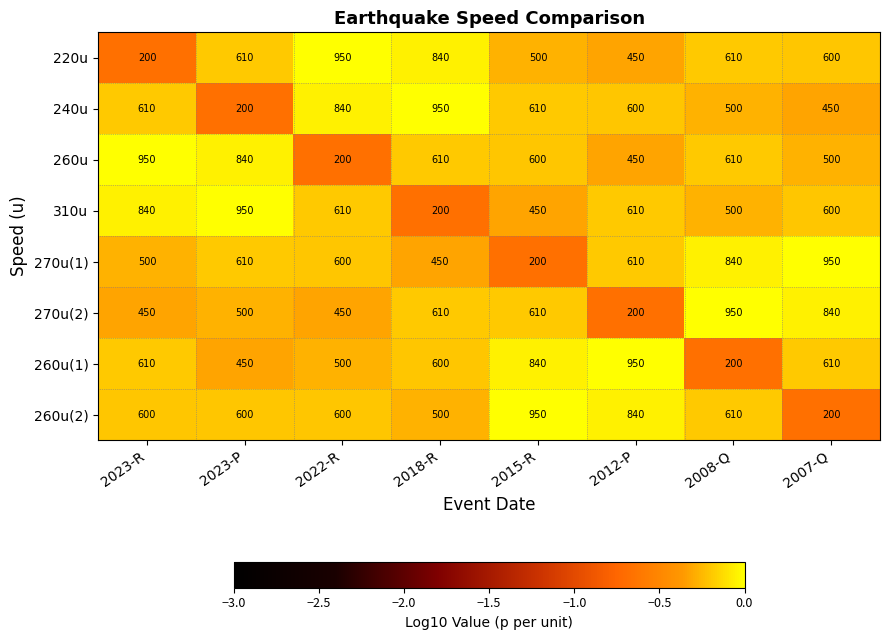

What is the difference between the highest and lowest values at 2022-R?

750